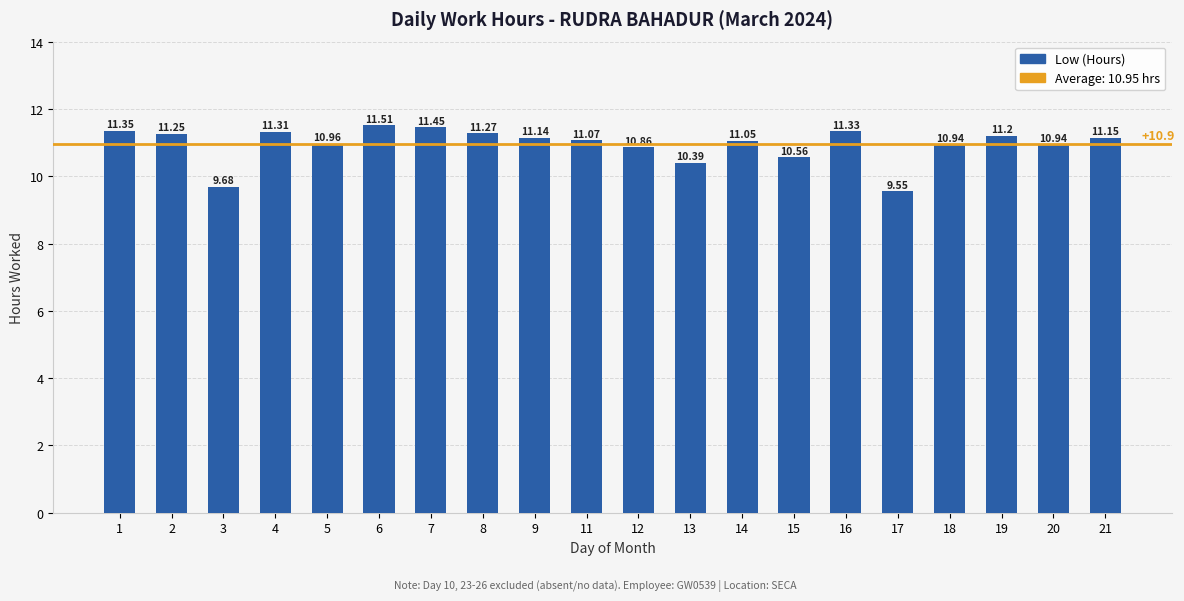

What is the average value?

10.9